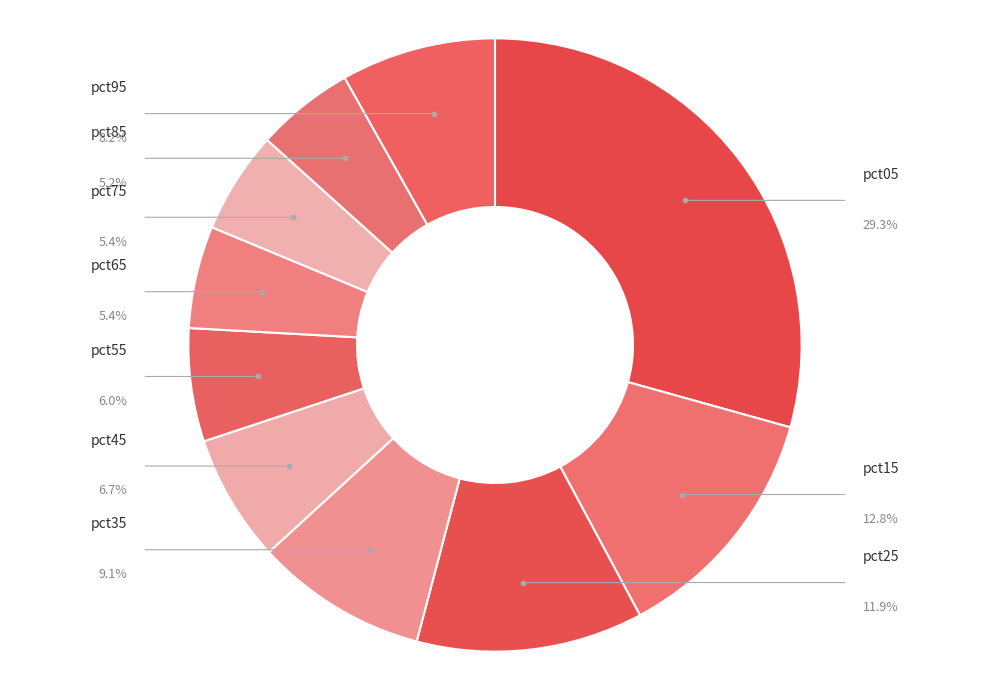

Count the number of slices in the pie.

10